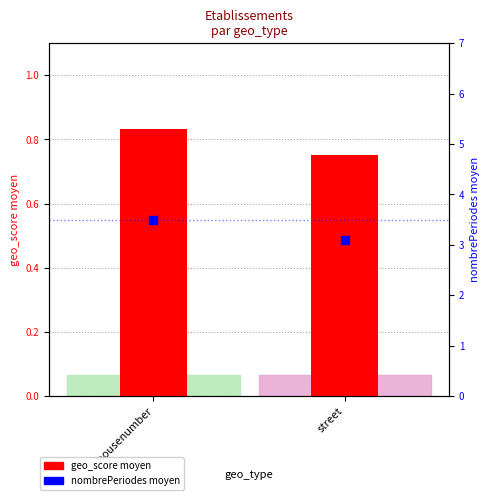

What are all the series names shown in the legend?

geo_score moyen, nombrePeriodes moyen